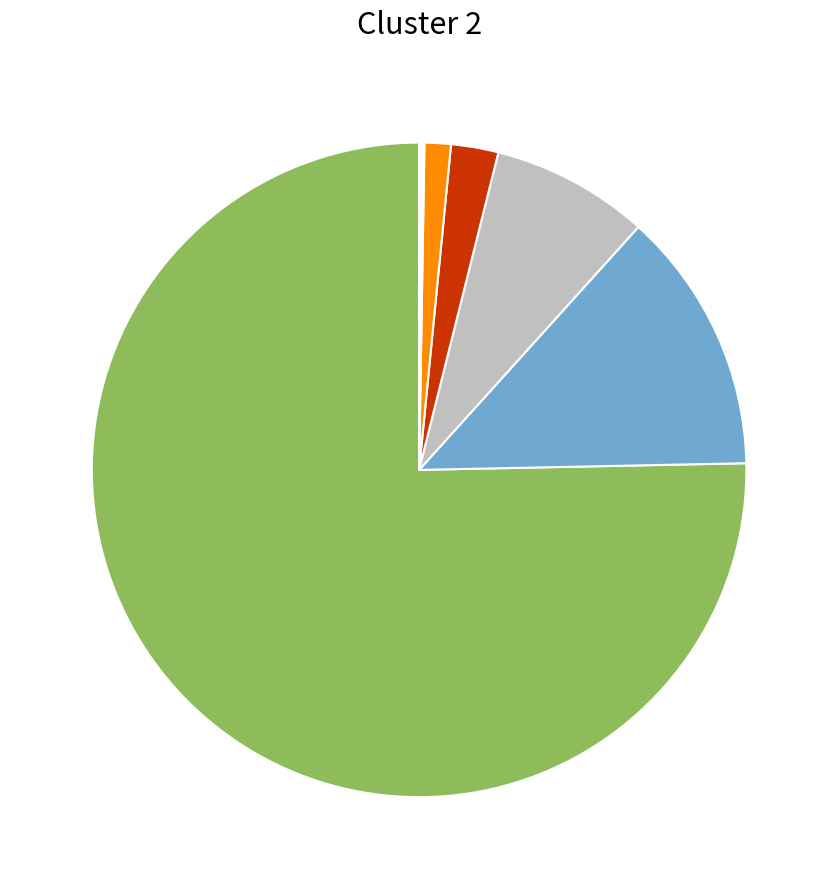

Does any single category account for the majority?

Yes